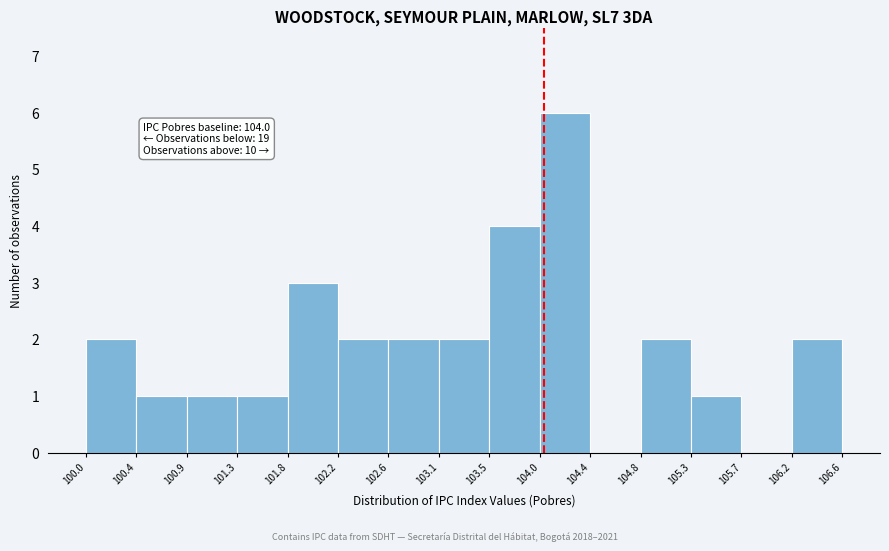

Over which range of the x-axis is the bar tallest?

104.0 to 104.4